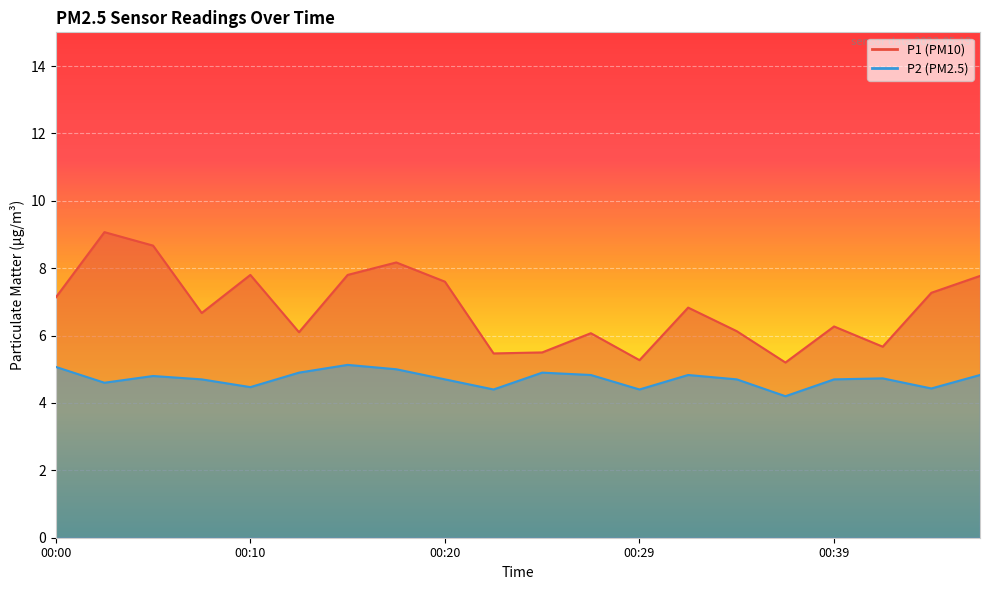

What are all the series names shown in the legend?

P1, P2